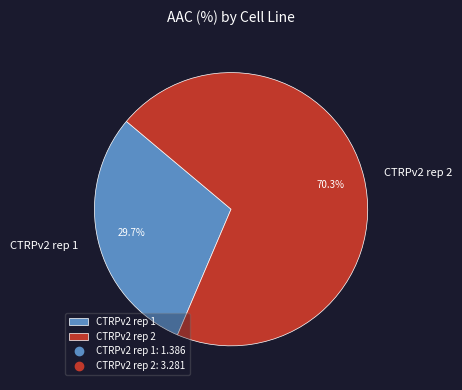

Which category accounts for the majority?

CTRPv2 rep 2